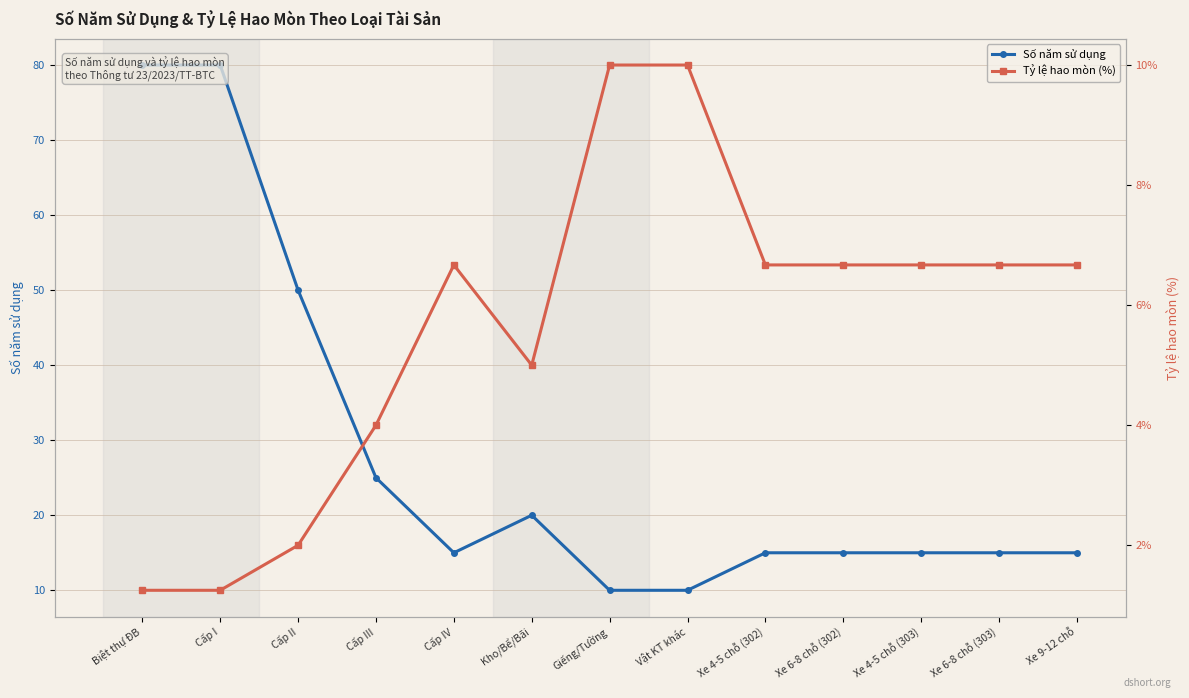

How many interior local valleys does the Số năm sử dụng series have?

1